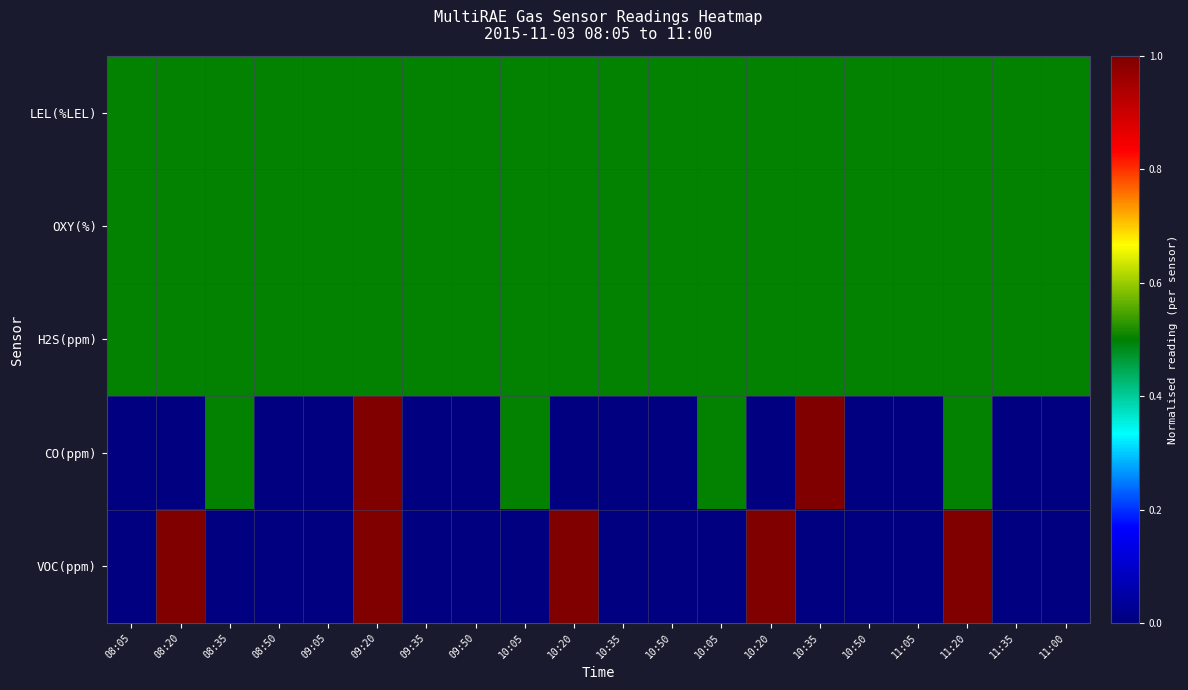

List the series in order of their peak value, lowest first.

LEL(%LEL), OXY(%), H2S(ppm), CO(ppm), VOC(ppm)